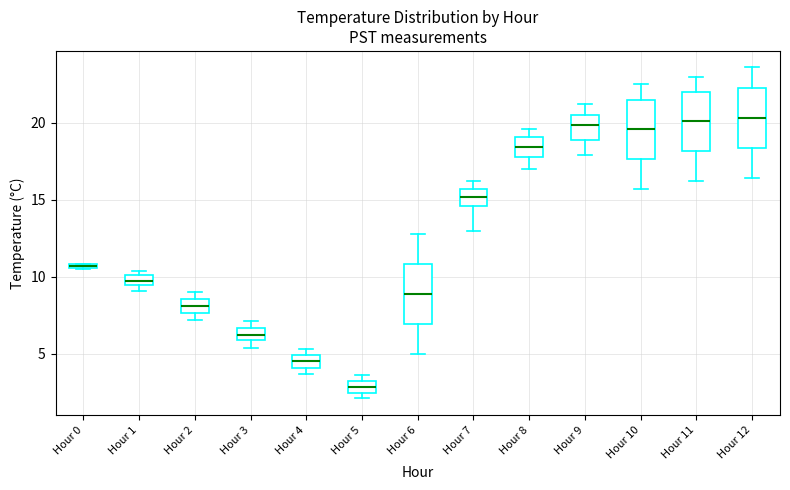

Where is the lower edge of the box for Hour 11 on the y-axis? The values are not printed on the chart, so give them approximately, as read against the axis.

18.0